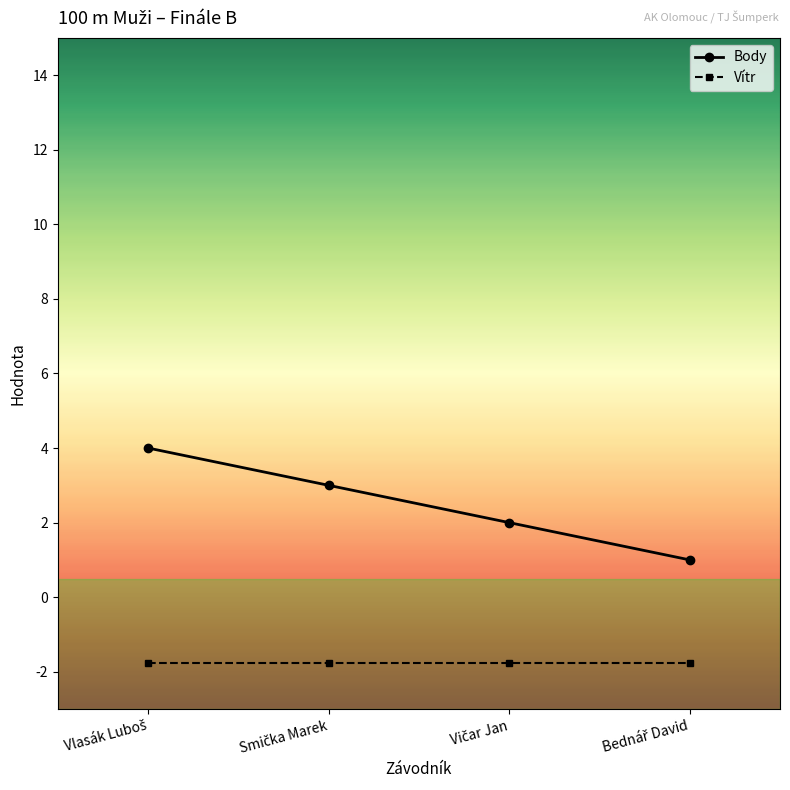

How many lines are shown in the chart?

2